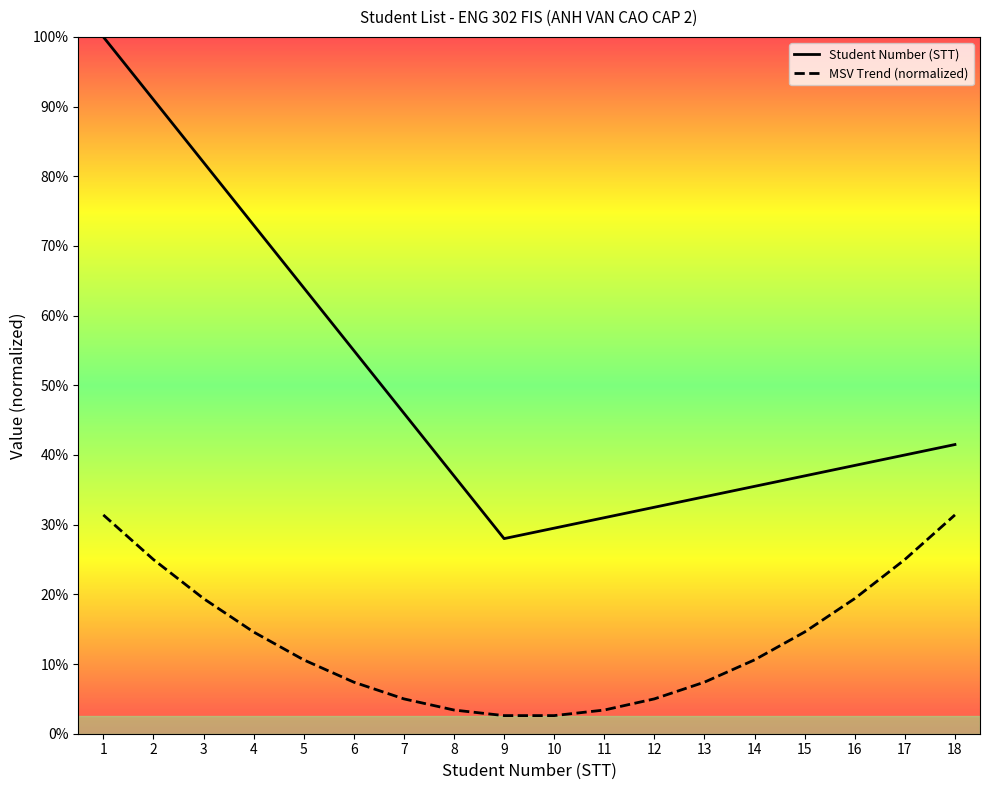

Which category has the highest value in the MSV Trend (normalized) series?

1